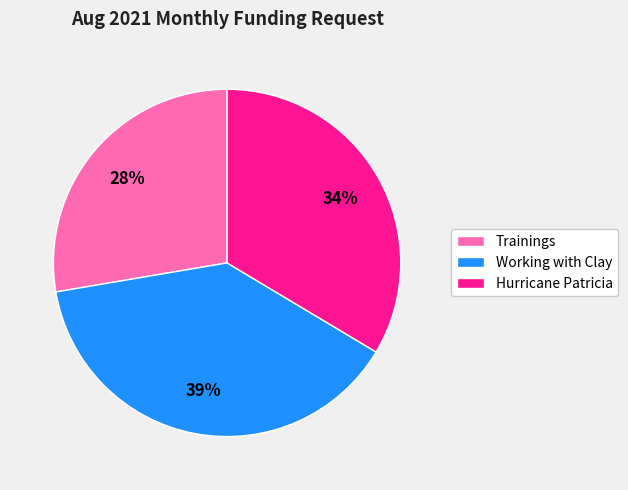

To the nearest percent, what is the combined percentage of Trainings and Working with Clay?

66%